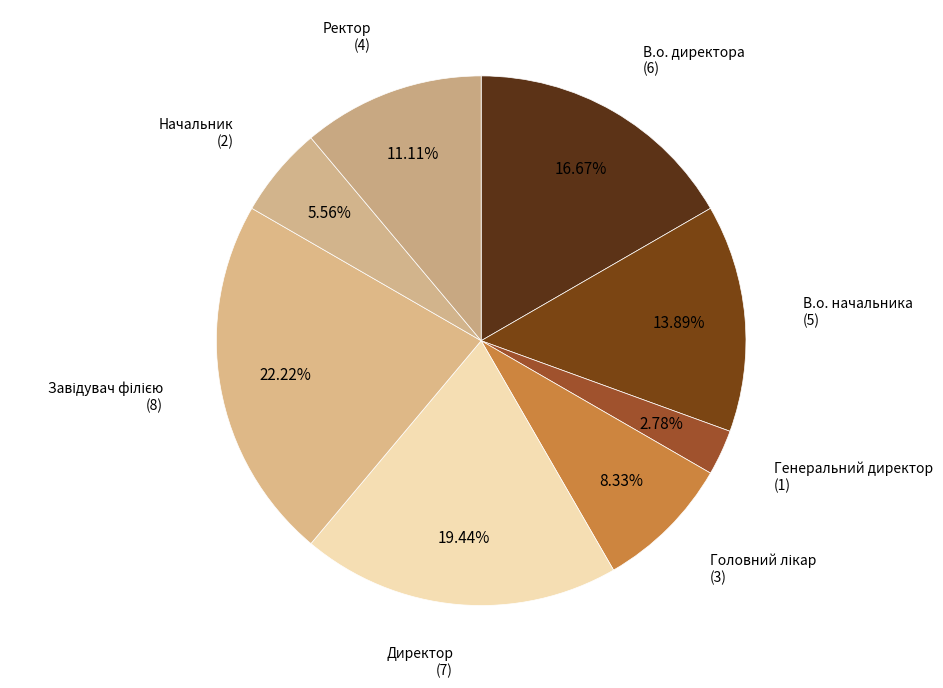

Count the number of slices in the pie.

8